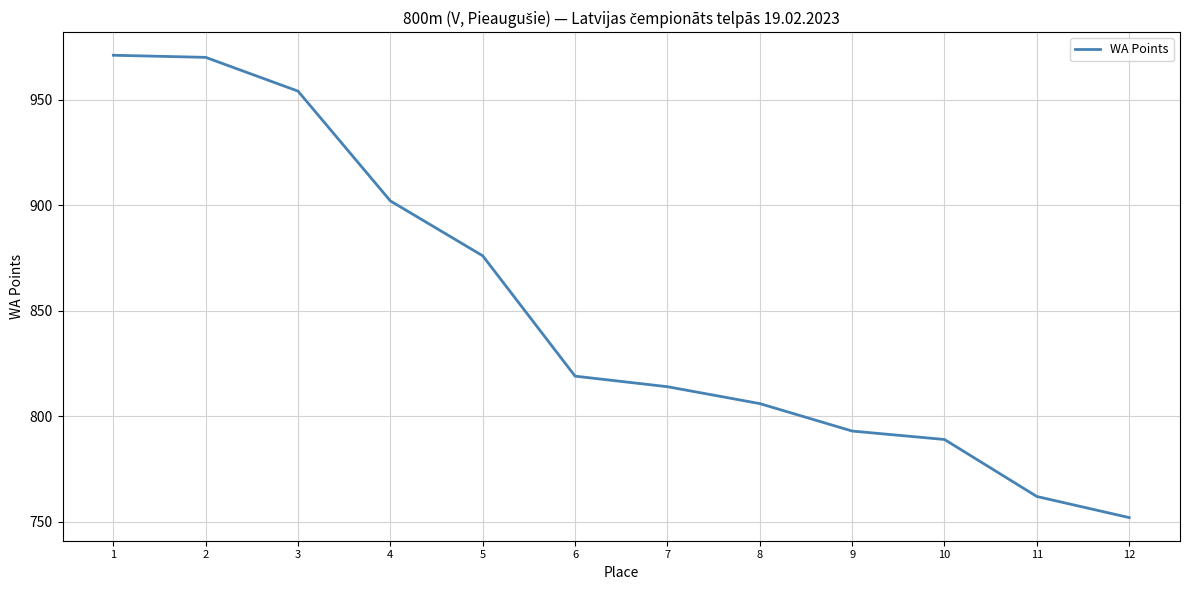

At which label is the value closest to 861?

5